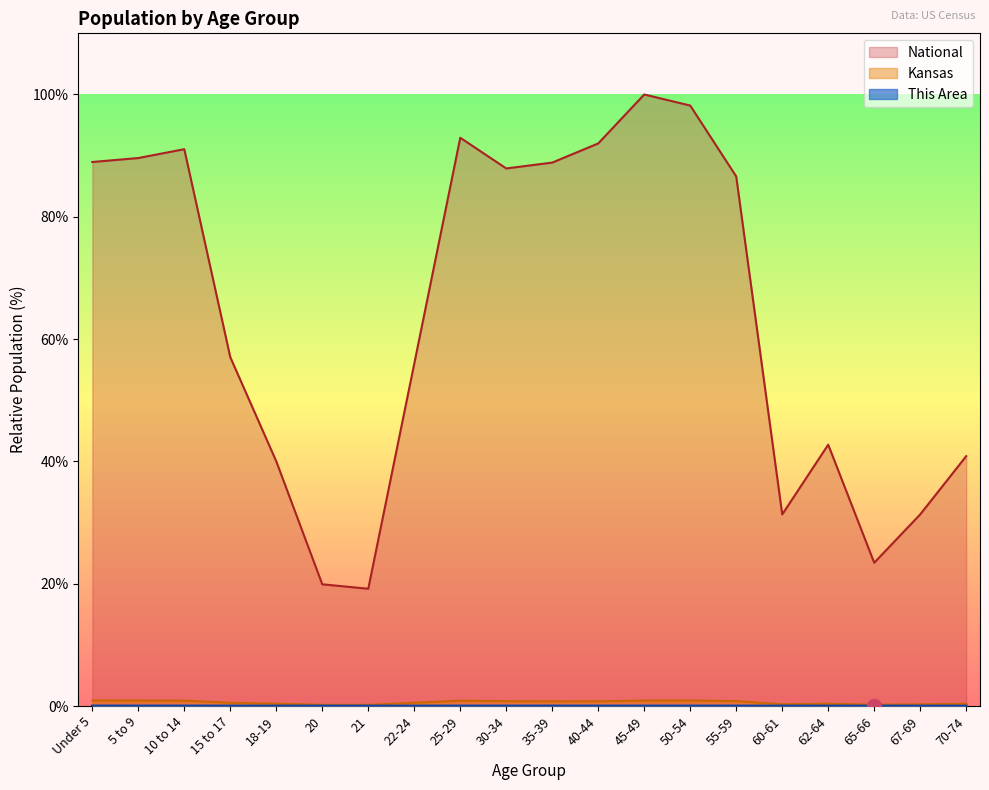

What is the sum of the National values at 10 to 14 and 70-74?

131.9